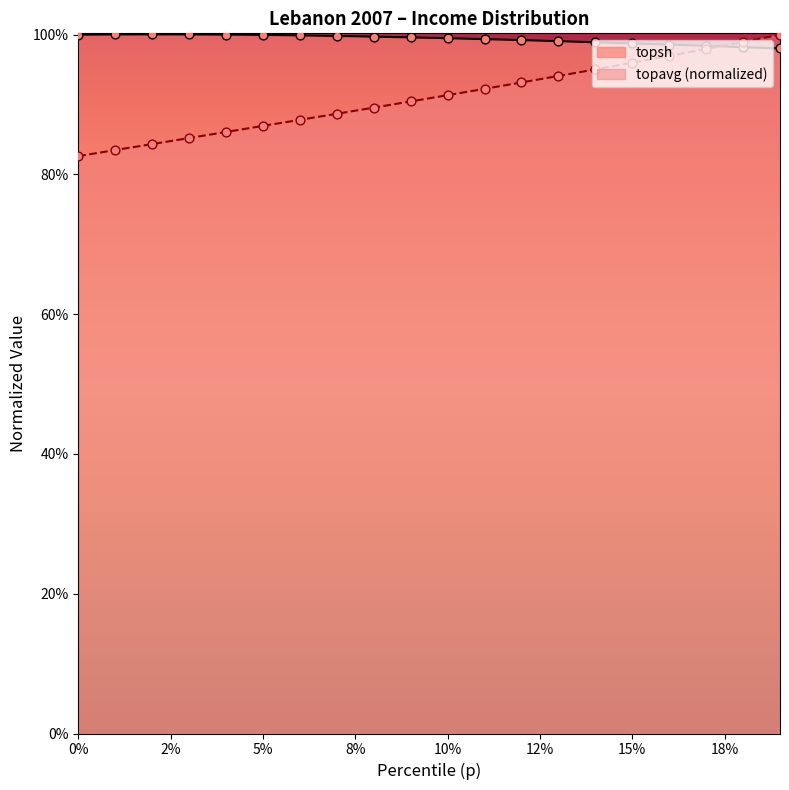

What is the total value across all series at 0.12?

1.9